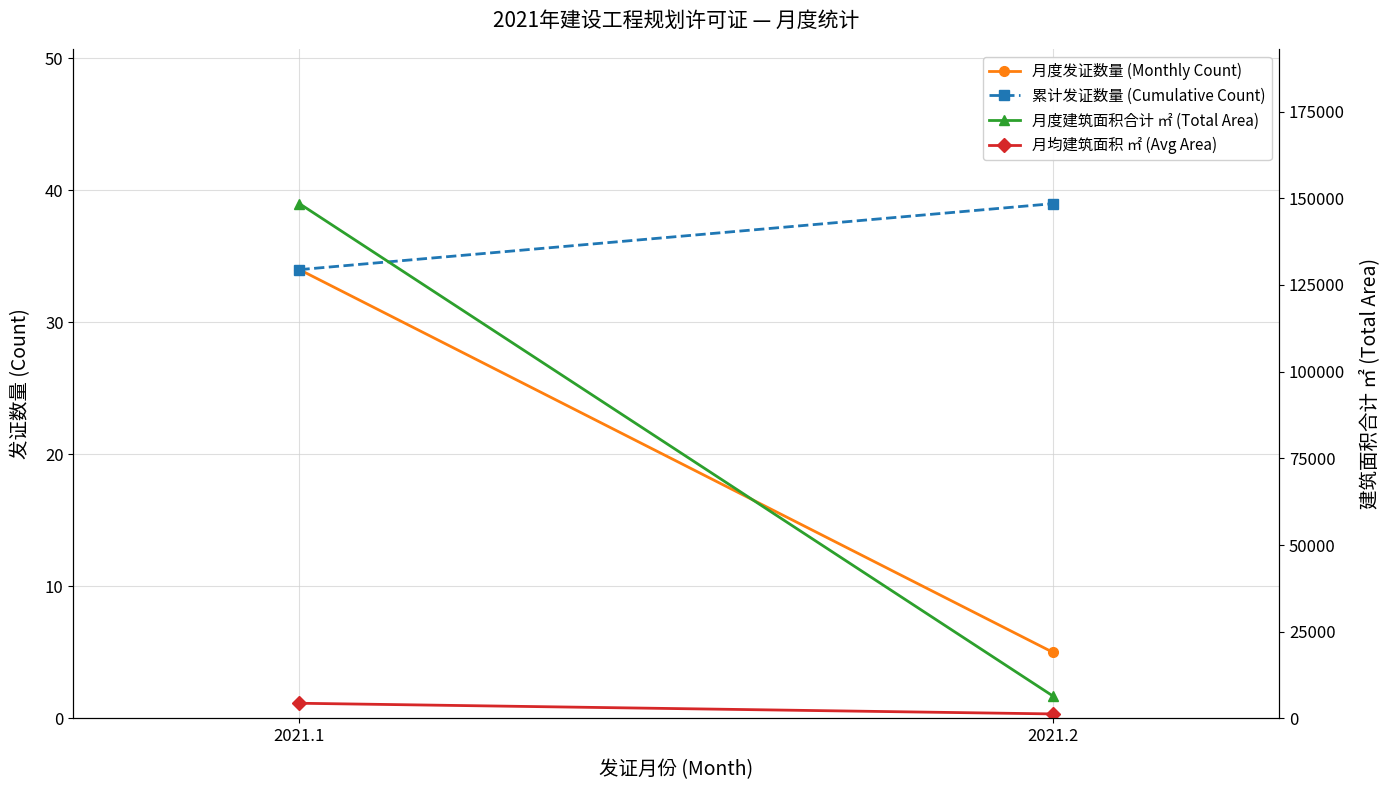

What is the value of the 累计发证数量 (Cumulative Count) point at the 2nd from the left?

39.0